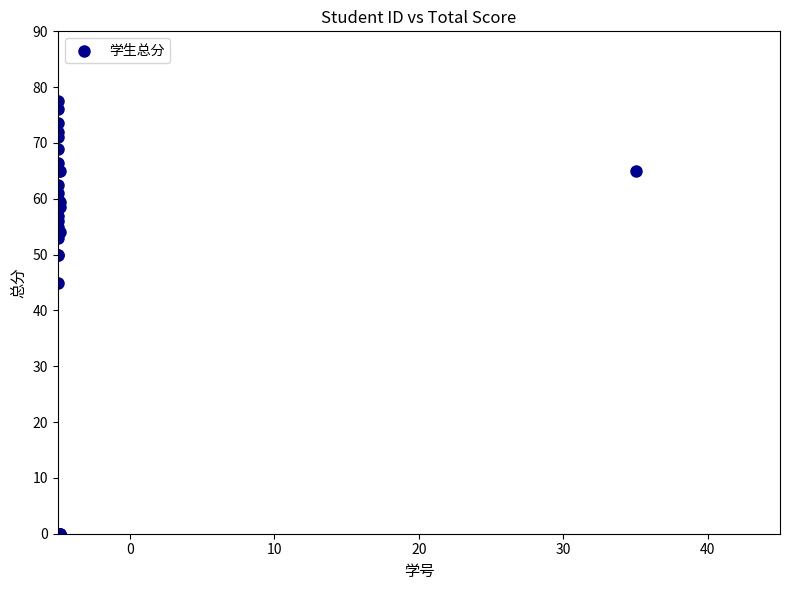

What Y value in the scatter plot is closest to 38?

45.0